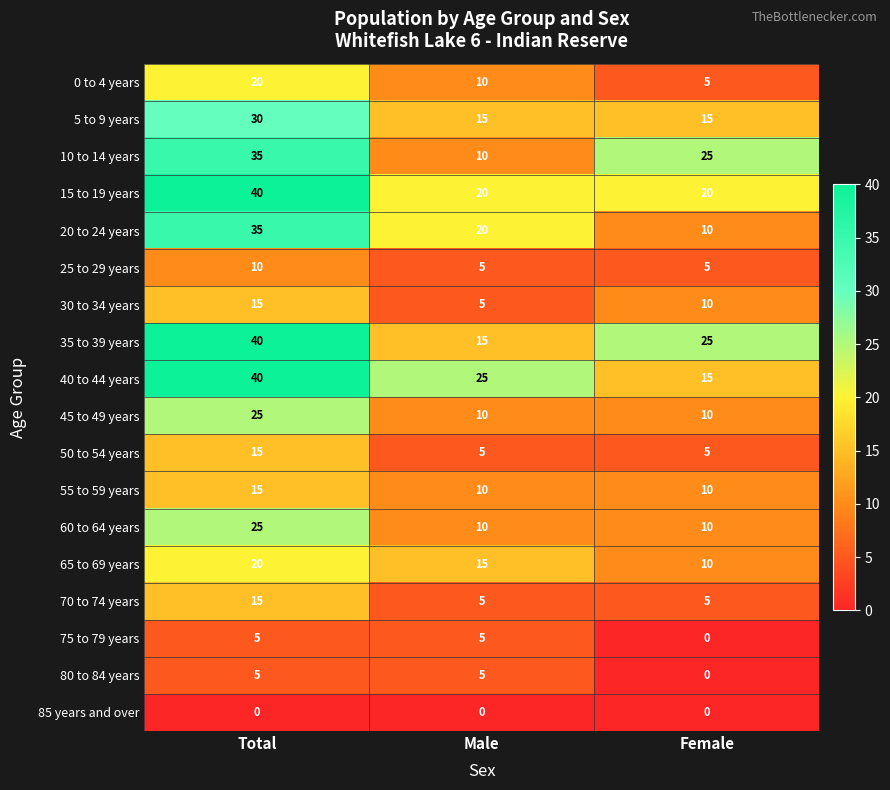

The 40 to 44 years series shows 15 at Female. True or false?

True